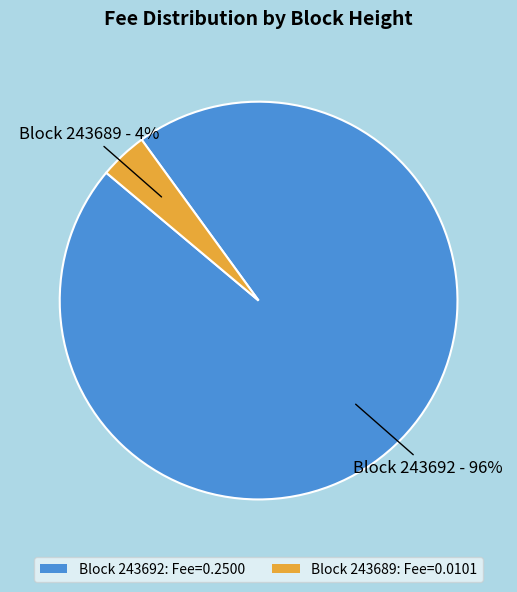

What is the largest slice in the pie chart?

Block 243692: Fee=0.2500